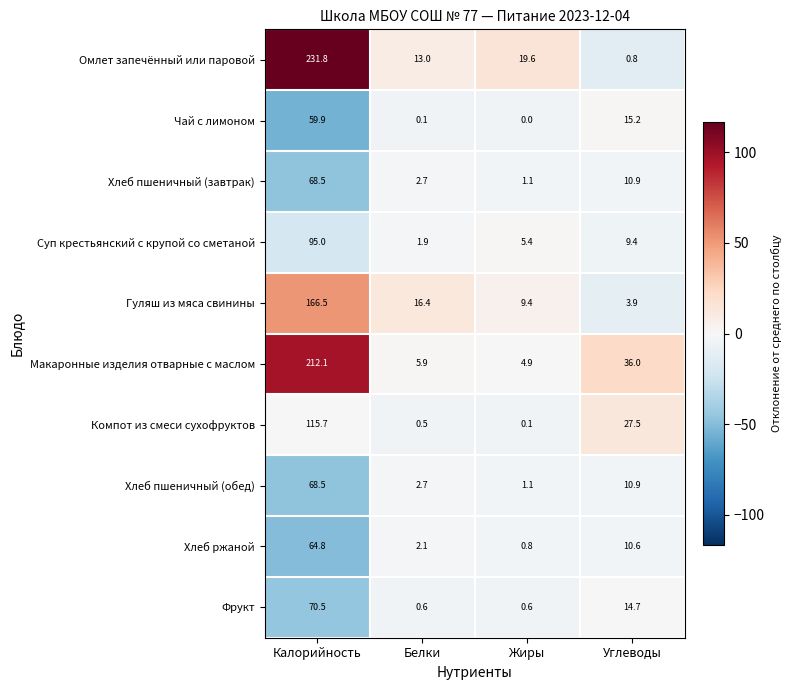

What is the difference between the highest and lowest values at Калорийность?

171.9